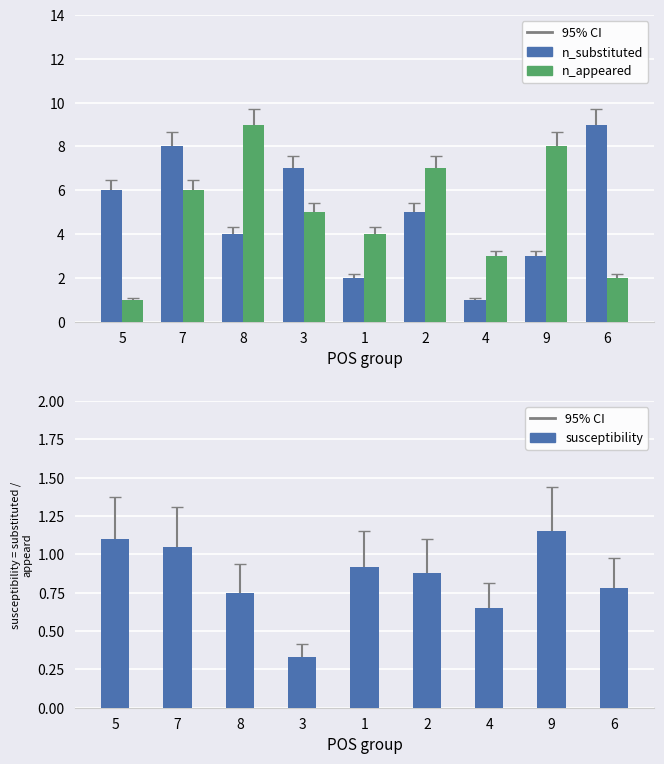

Reading left to right, transcribe all the data shown in this chart.

n_substituted: 6.0	8.0	4.0	7.0	2.0	5.0	1.0	3.0	9.0
n_appeared: 1.0	6.0	9.0	5.0	4.0	7.0	3.0	8.0	2.0
susceptibility: 1.1	1.1	0.8	0.3	0.9	0.9	0.7	1.1	0.8